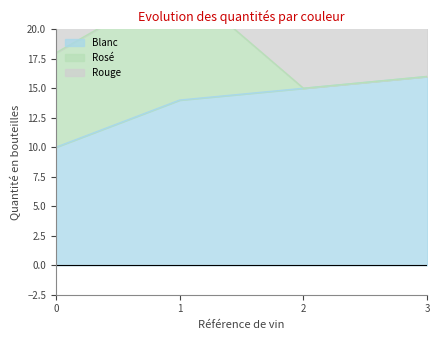

Rank the categories by Blanc value from lowest to highest.

0, 1, 2, 3